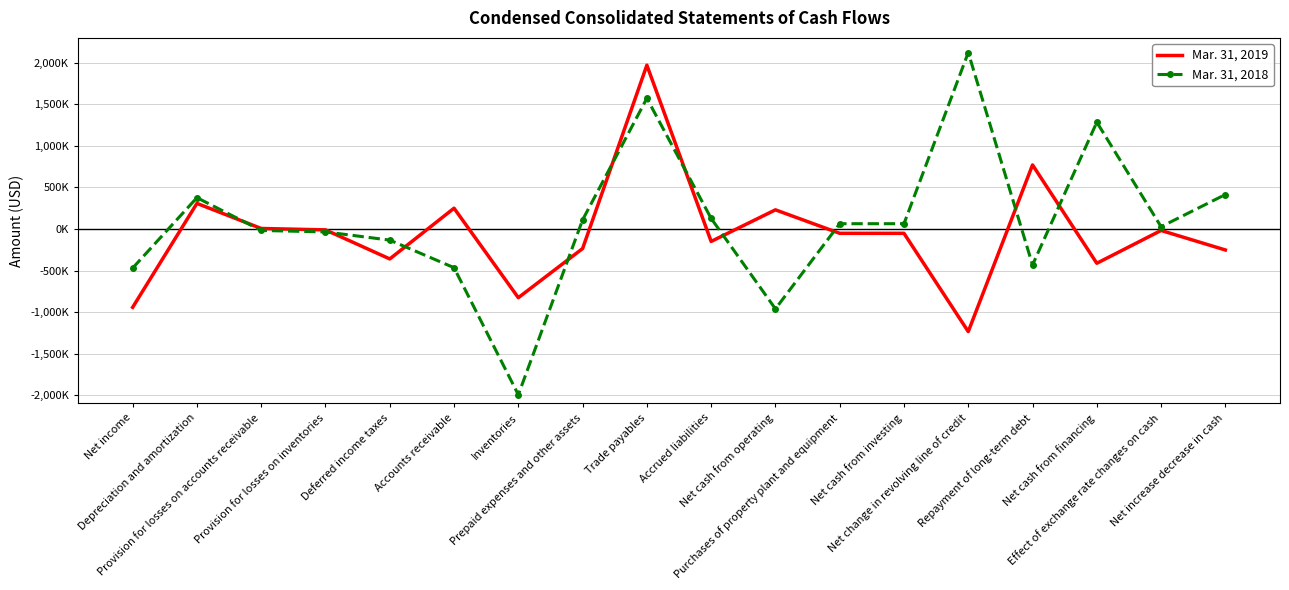

Rank the categories by Mar. 31, 2018 value from highest to lowest.

Net change in revolving line of credit, Trade payables, Net cash from financing, Net increase decrease in cash, Depreciation and amortization, Accrued liabilities, Prepaid expenses and other assets, Purchases of property plant and equipment, Net cash from investing, Effect of exchange rate changes on cash, Provision for losses on accounts receivable, Provision for losses on inventories, Deferred income taxes, Repayment of long-term debt, Accounts receivable, Net income, Net cash from operating, Inventories